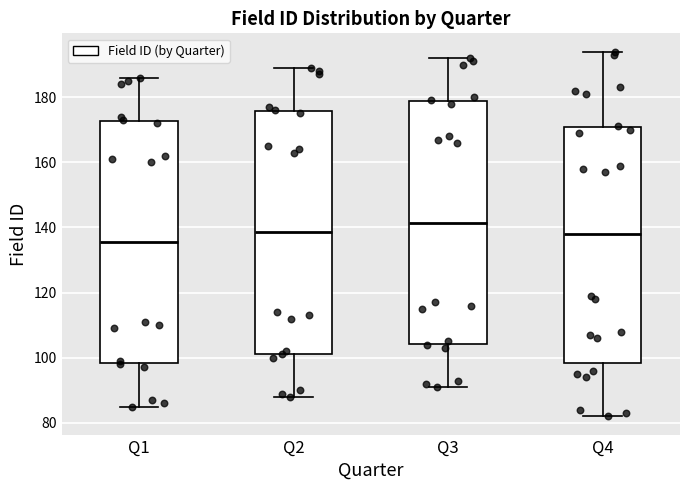

Which box's median line is the highest?

Q3